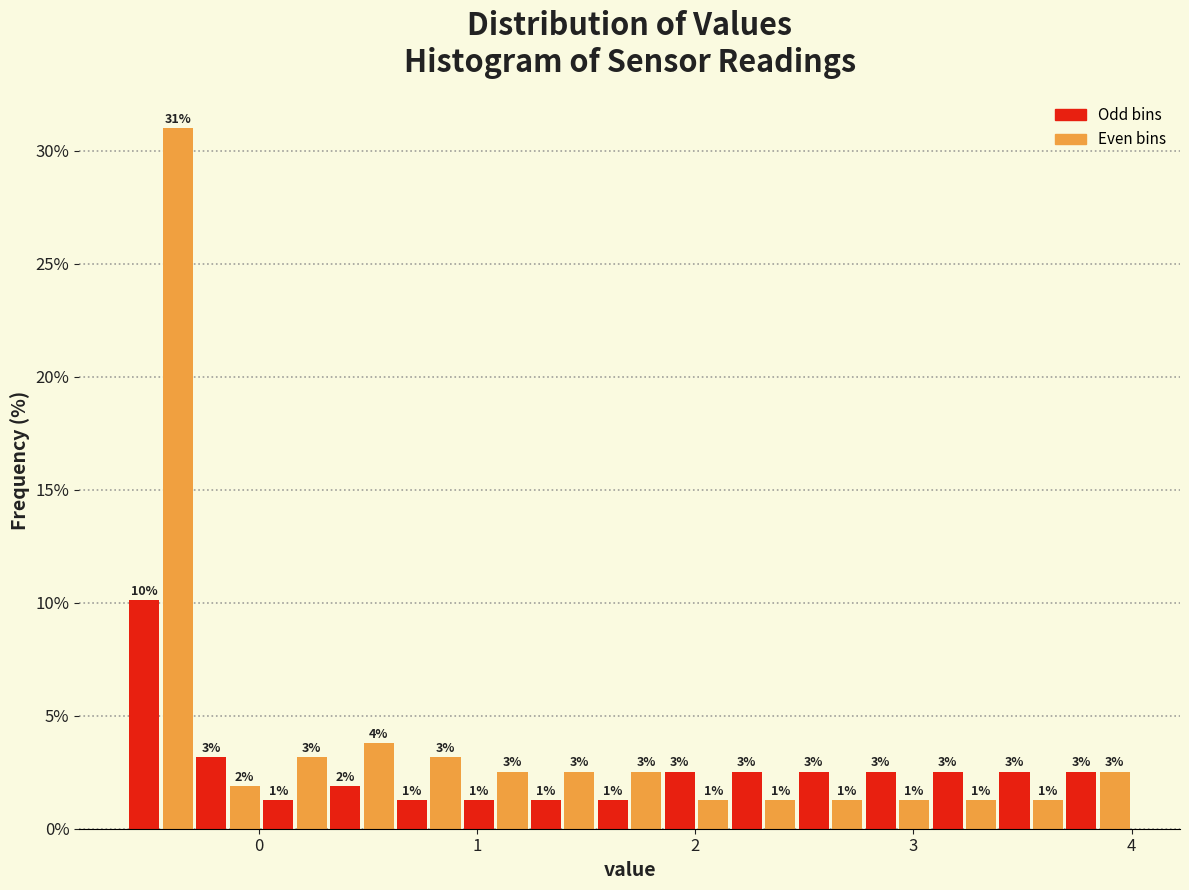

Around what value on the x-axis is the tallest bar? Give the approximate position of its centre, as read against the axis.

-0.4